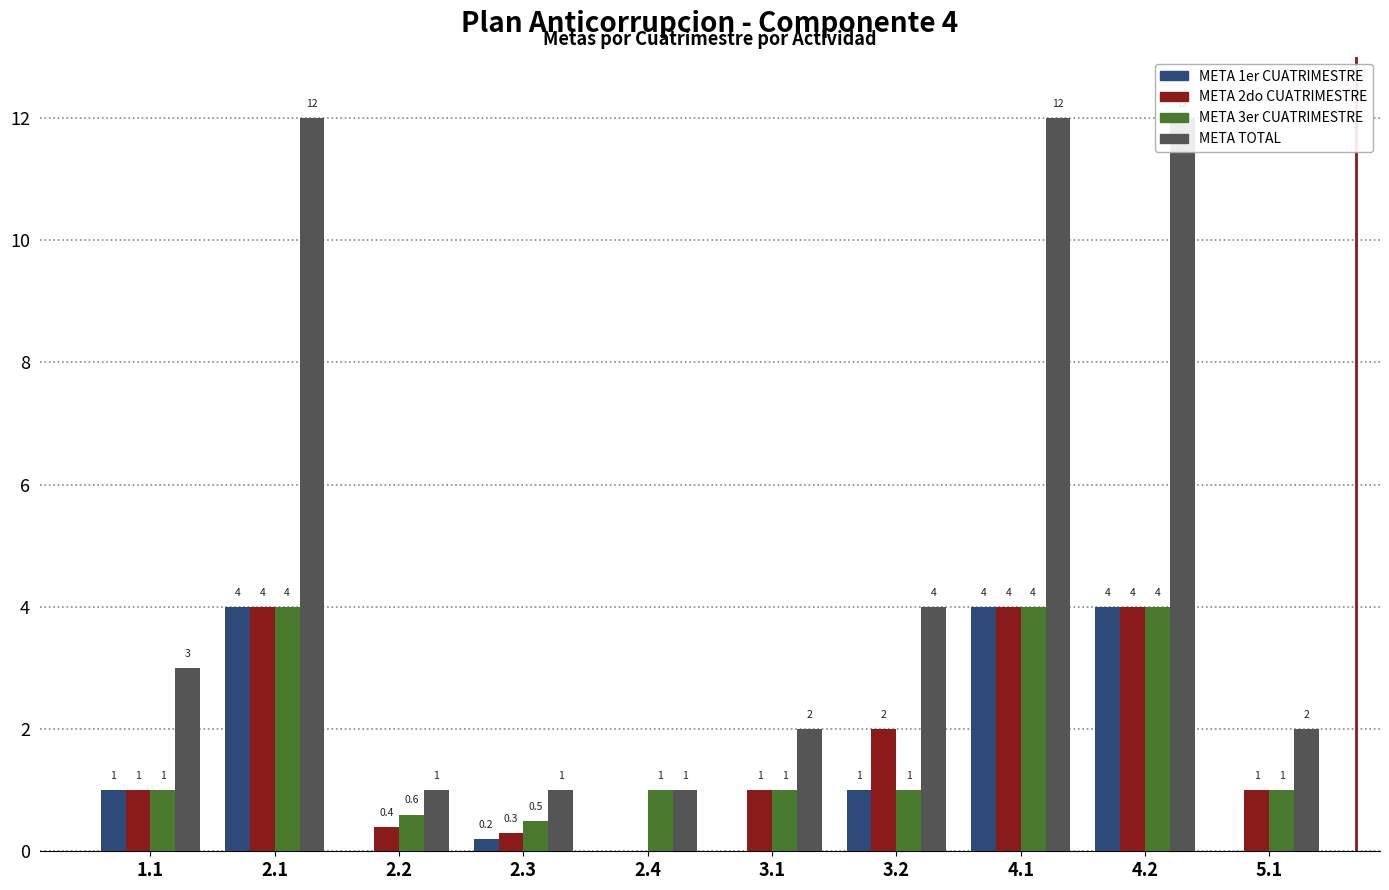

Are the bars horizontal?

No